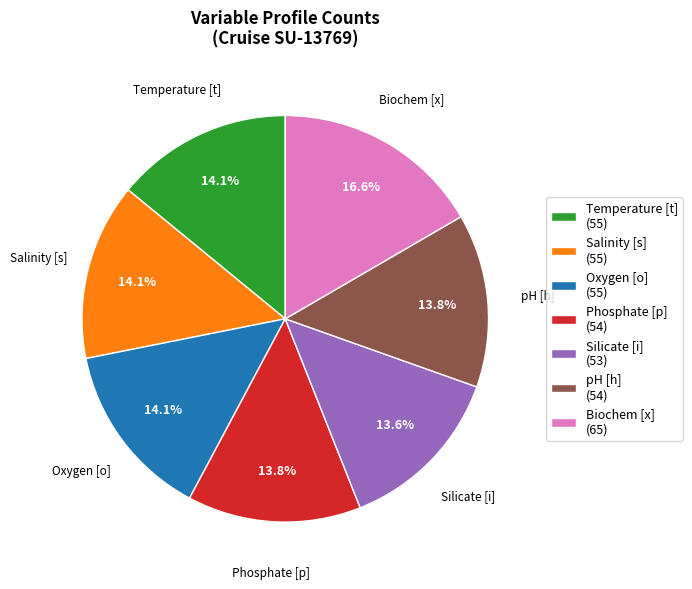

Approximately how many times larger is the value at Temperature [t] (55) compared to pH [h] (54)?

1.0